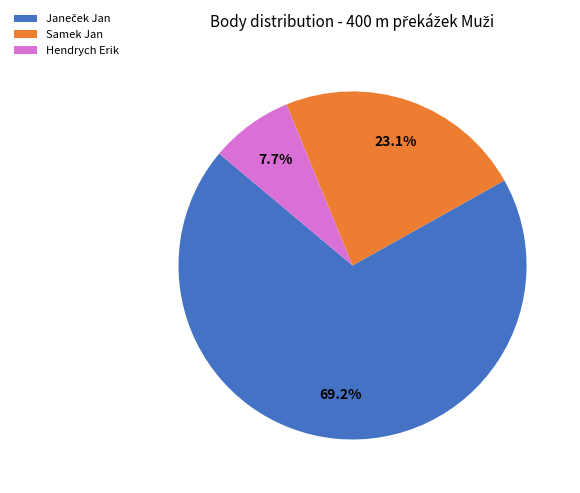

Approximately how many times larger is the value at Samek Jan compared to Hendrych Erik?

3.0